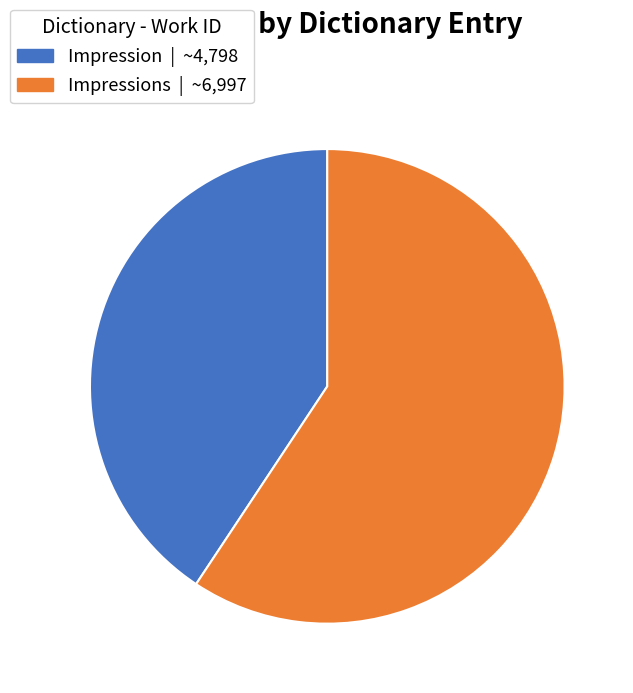

Count the number of slices in the pie.

2